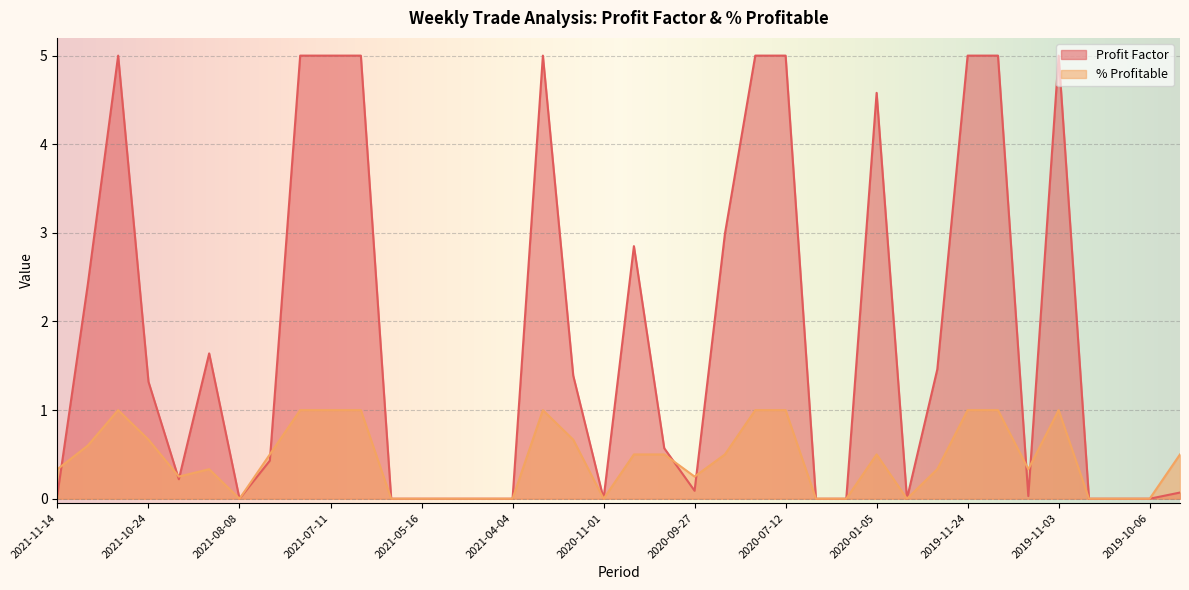

What is the sum of the values at 2021-06-13 and 2021-07-18?

1.0